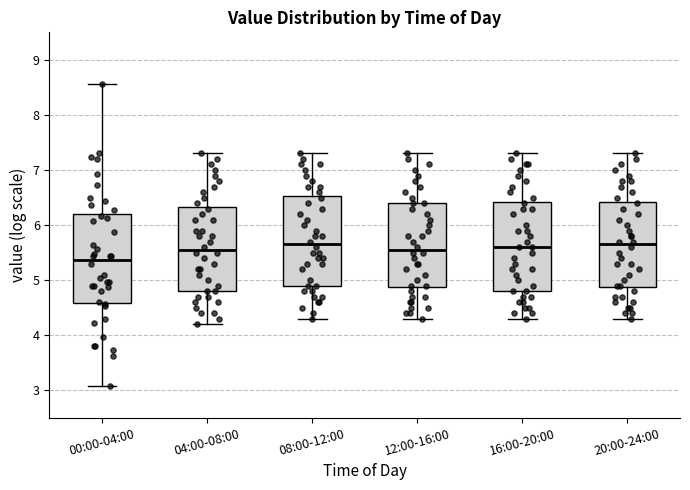

Where is the lower edge of the box for 08:00-12:00 on the y-axis? The values are not printed on the chart, so give them approximately, as read against the axis.

4.9